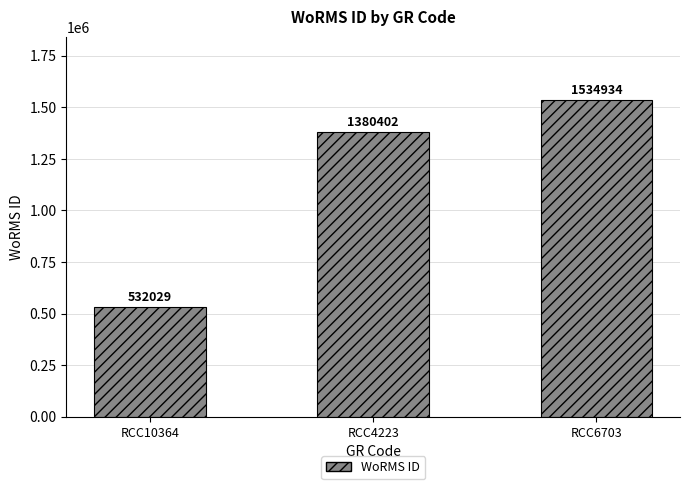

Reading left to right, list all the values displayed in this chart.

532029	1380402	1534934